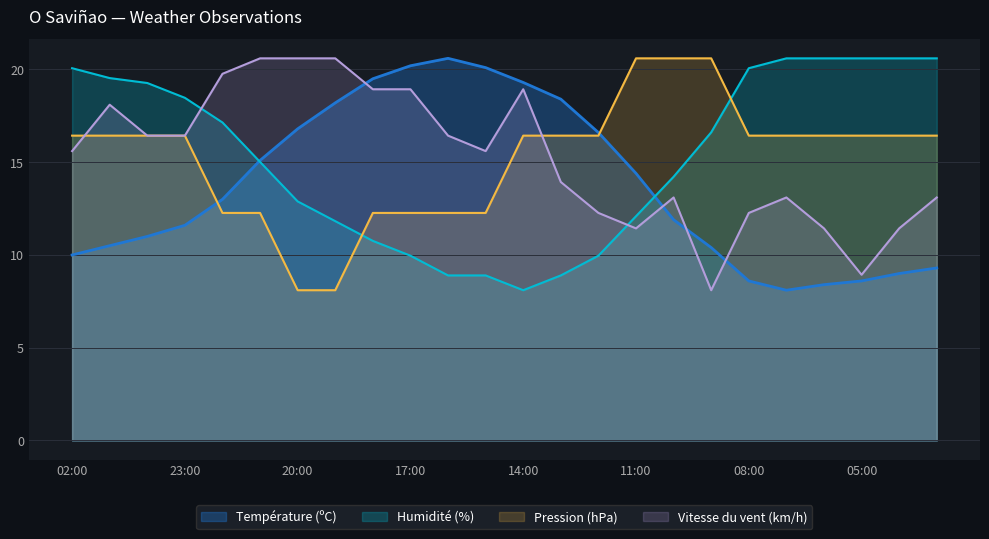

At which category is the sum across all series the highest?

01:00